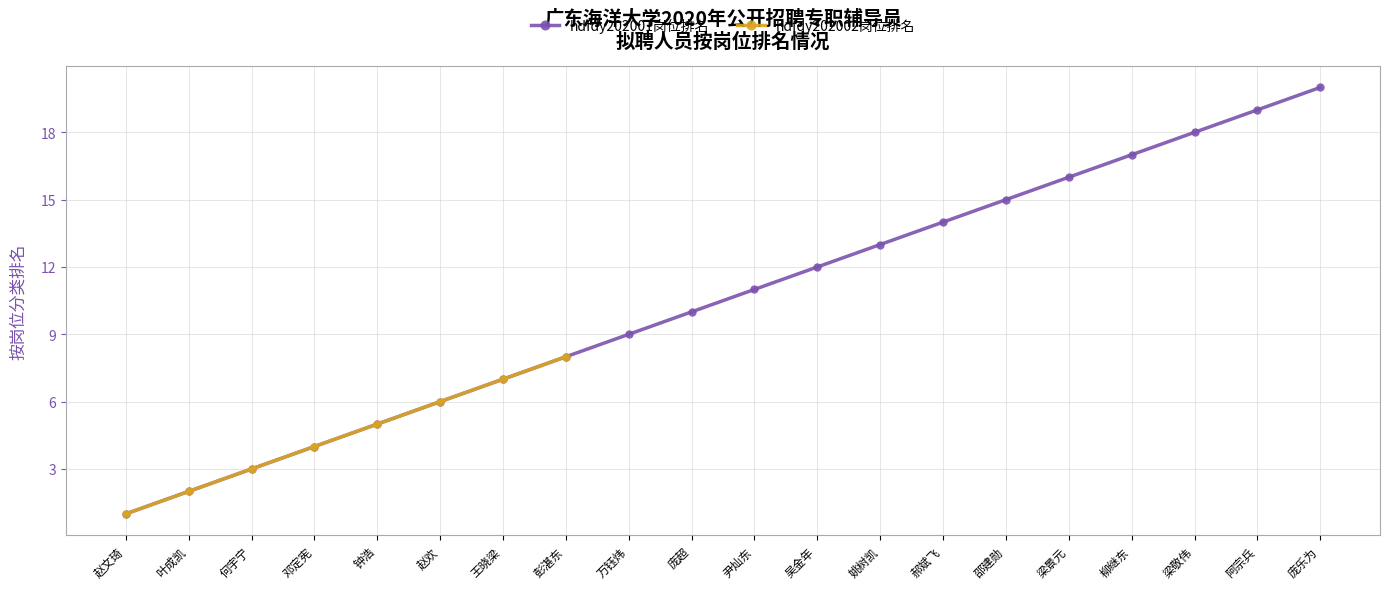

At which label does the data first exceed 11?

吴金年